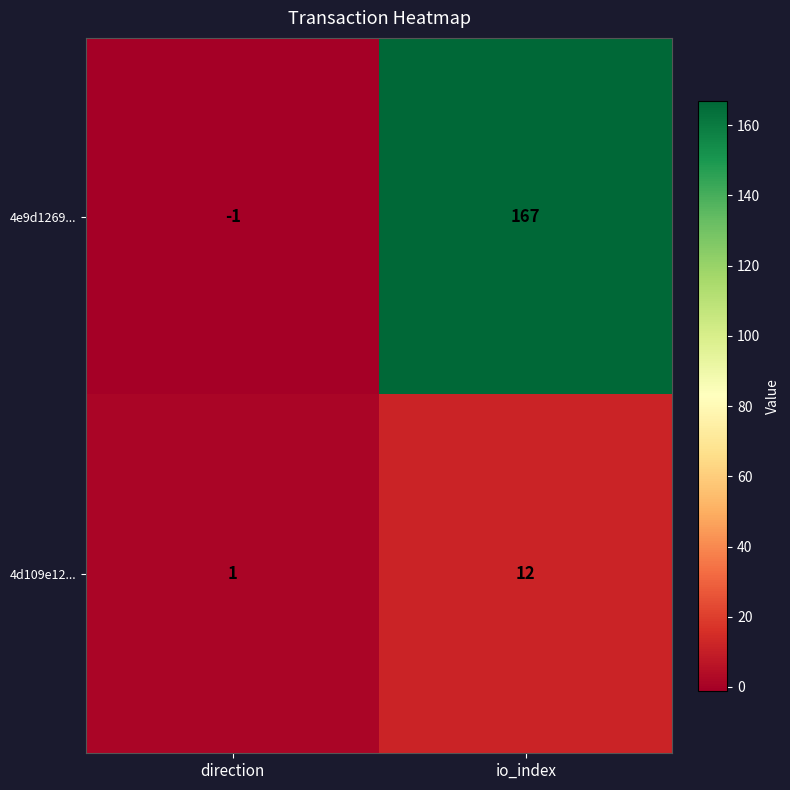

At which label is 4e9d1269... closest to 83?

direction